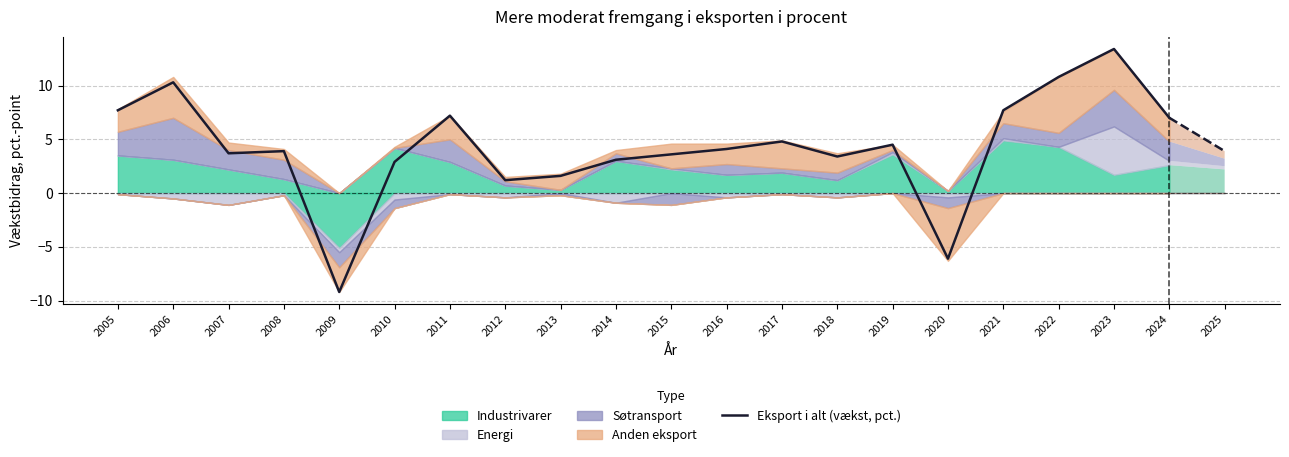

At which category does the data reach its first local valley?

2007